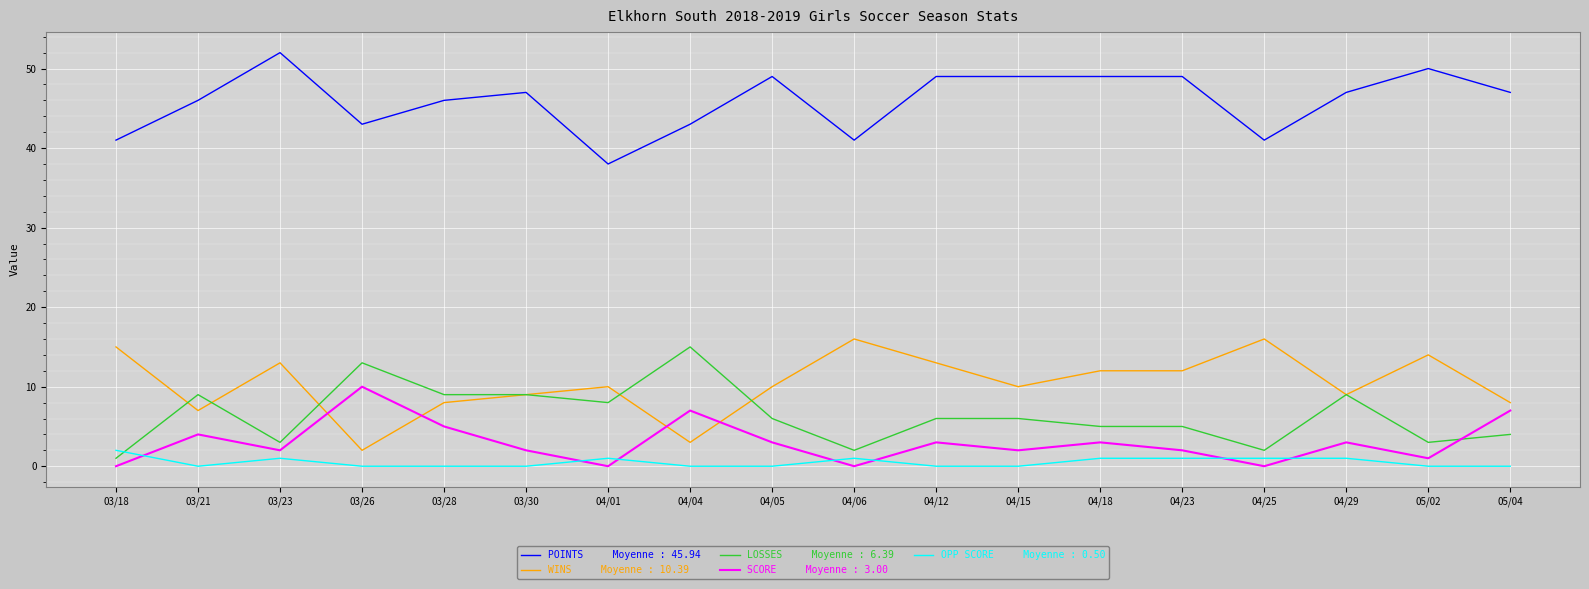

What is the greatest value displayed?

52